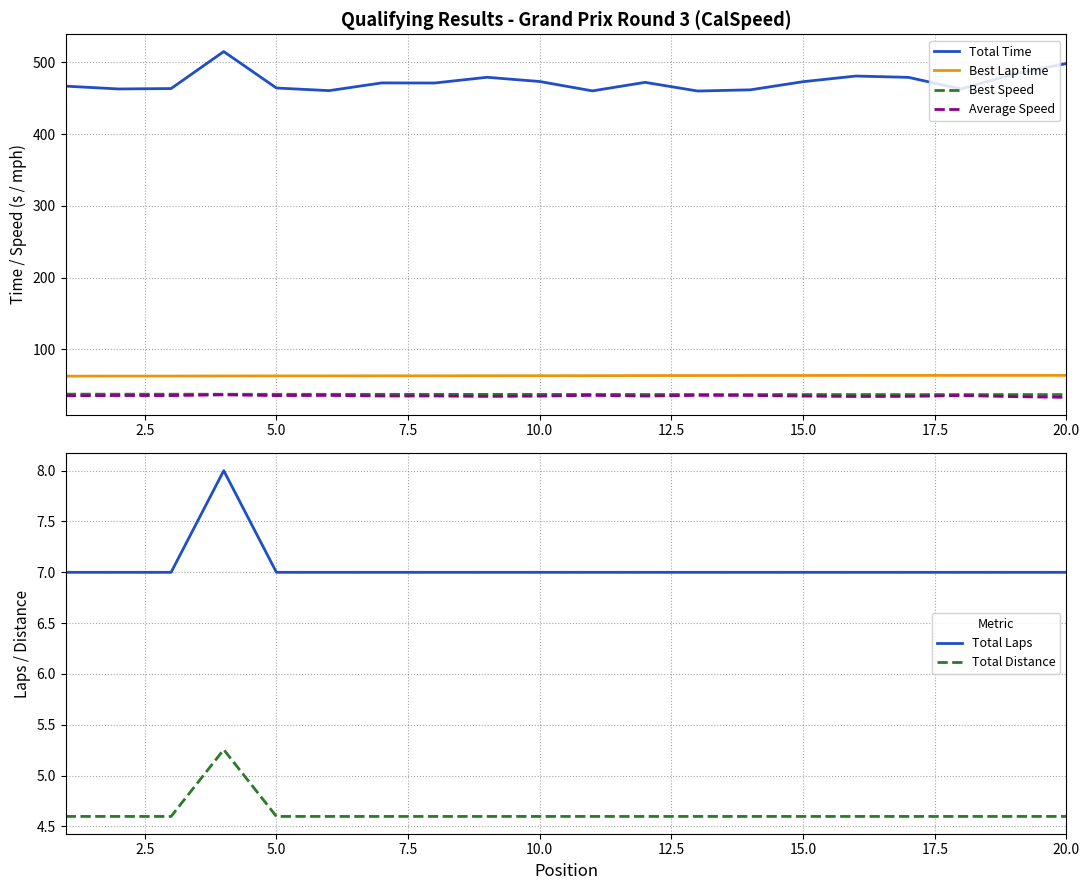

What is the lowest value of the Best Lap time series?

62.7